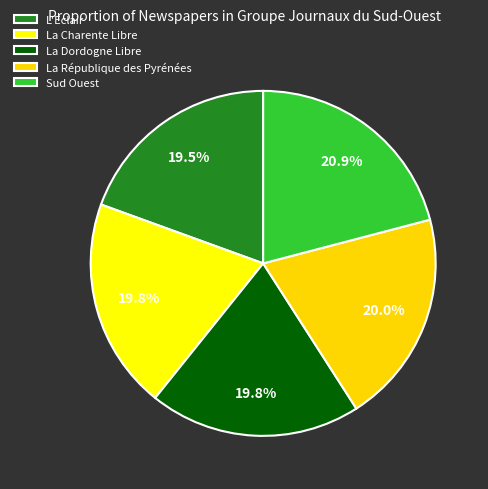

Rank the categories by value from highest to lowest.

Sud Ouest, La République des Pyrénées, La Dordogne Libre, La Charente Libre, L'Eclair